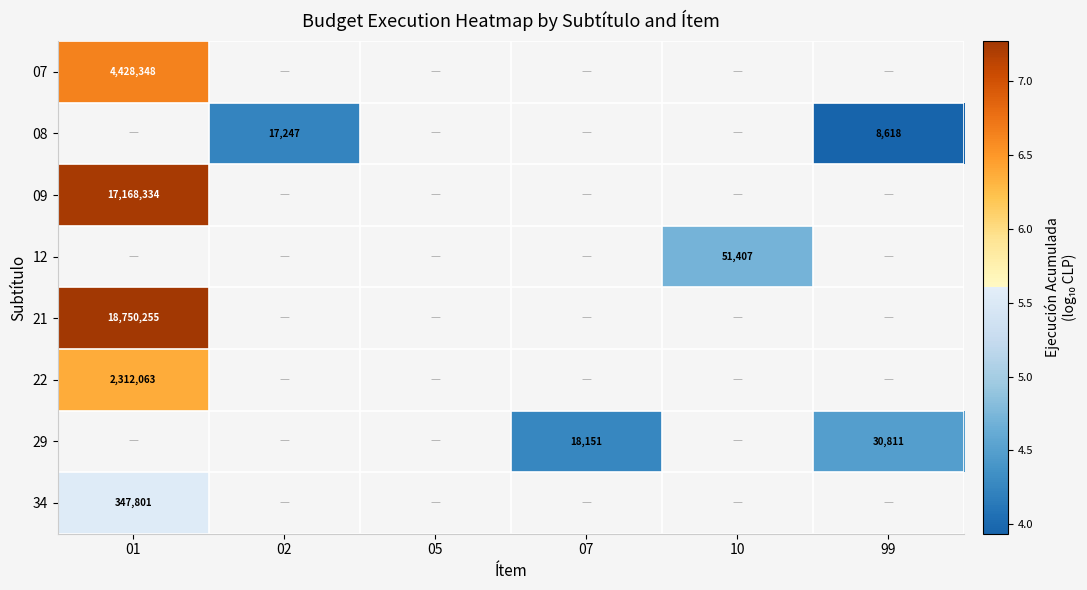

At how many categories does at least one series exceed 5?

1